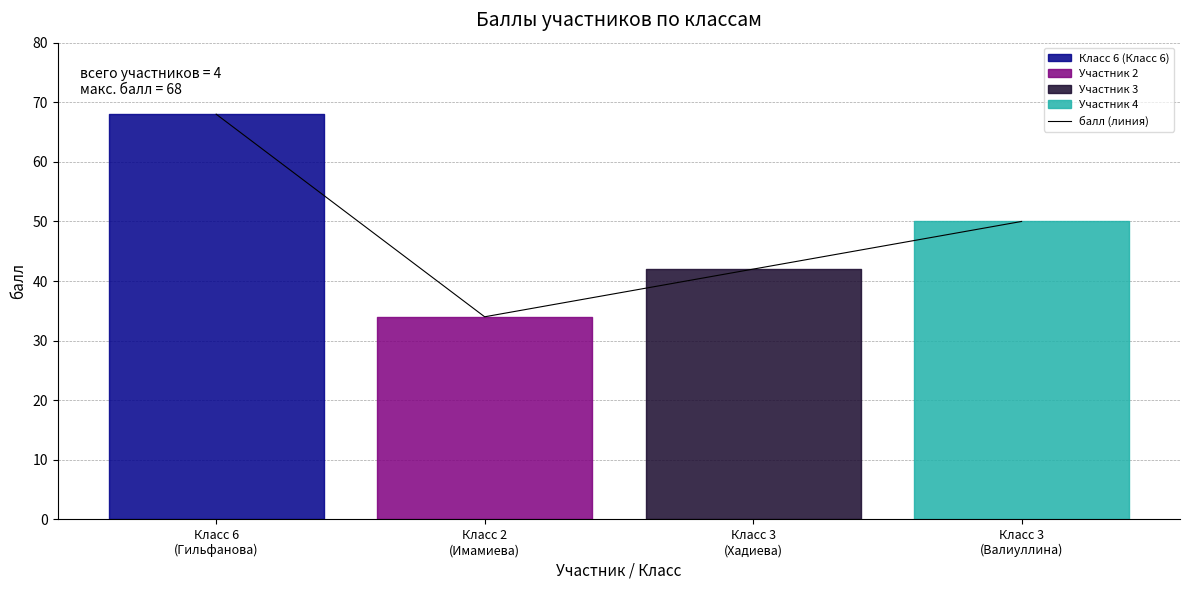

Rank the categories by value from highest to lowest.

Класс 6
(Гильфанова), Класс 3
(Валиуллина), Класс 3
(Хадиева), Класс 2
(Имамиева)